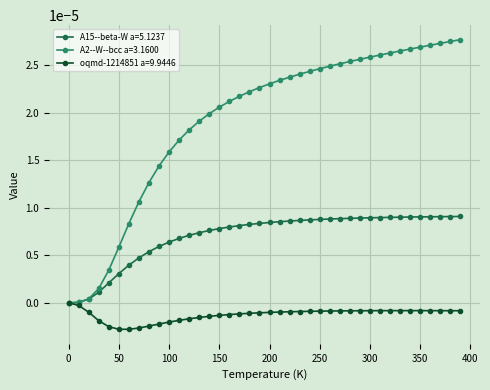

Which series has the widest spread of values?

A2--W--bcc a=3.1600